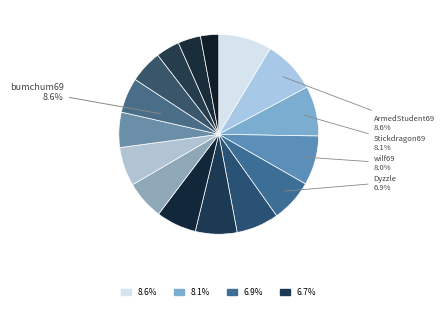

The bumchum69 slice represents 9% of the pie. True or false?

True